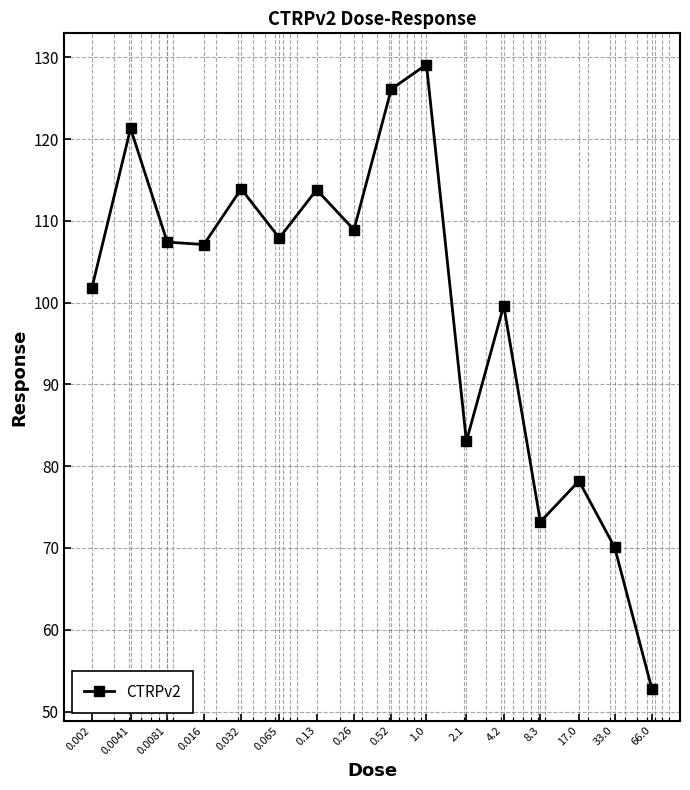

What is the value of the 10th point from the left?

129.1